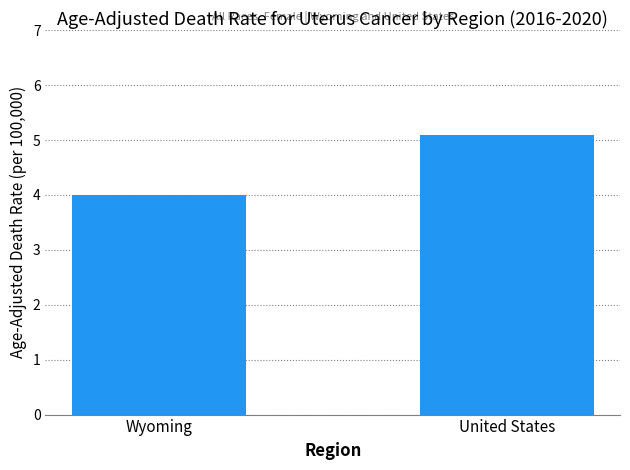

How many bars are there in total?

2